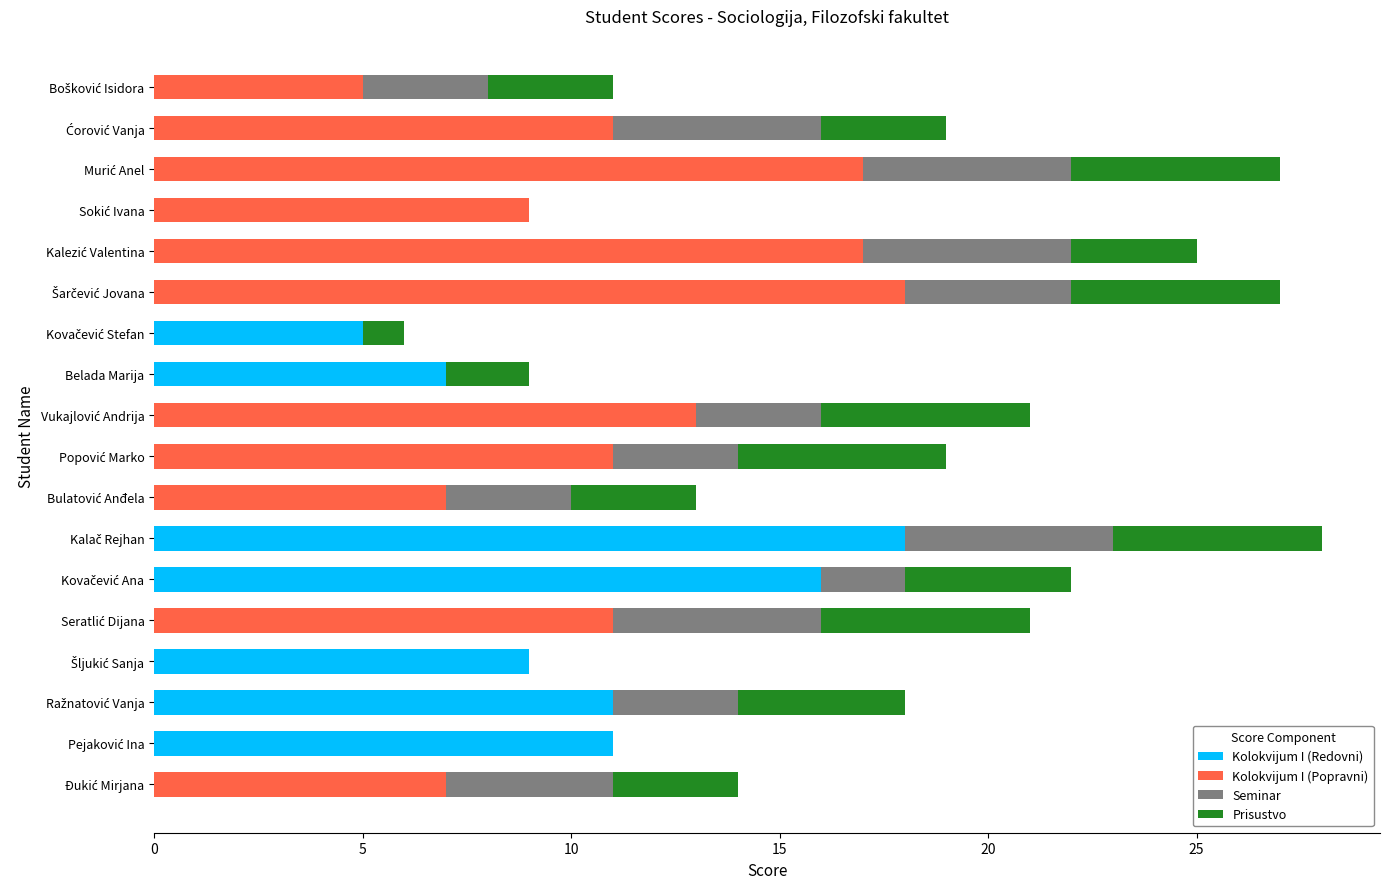

Reading left to right, extract all data points from this chart.

Kolokvijum I (Redovni): 0	11	11	9	0	16	18	0	0	0	7	5	0	0	0	0	0	0
Kolokvijum I (Popravni): 7	0	0	0	11	0	0	7	11	13	0	0	18	17	9	17	11	5
Seminar: 4	0	3	0	5	2	5	3	3	3	0	0	4	5	0	5	5	3
Prisustvo: 3	0	4	0	5	4	5	3	5	5	2	1	5	3	0	5	3	3